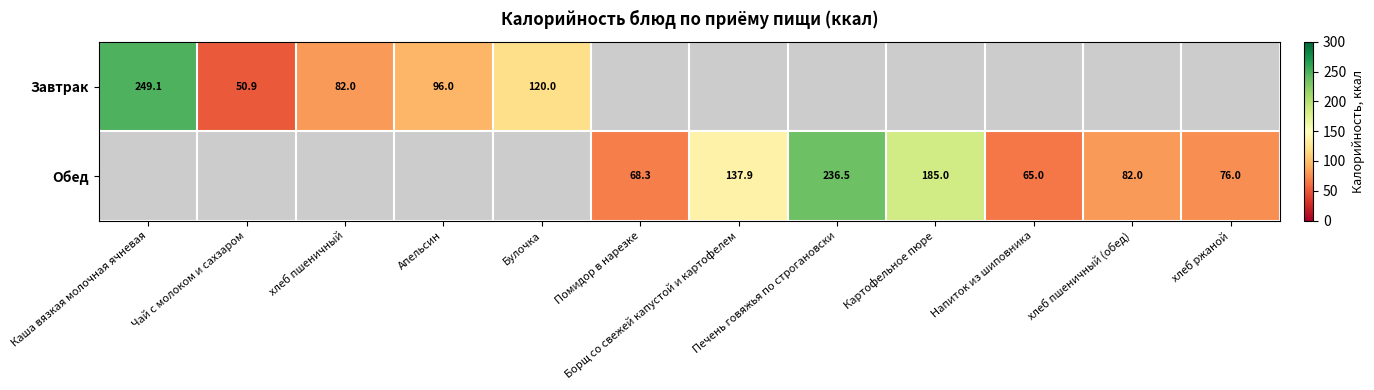

The value of Обед at Помидор в нарезке is 68.3. True or false?

True